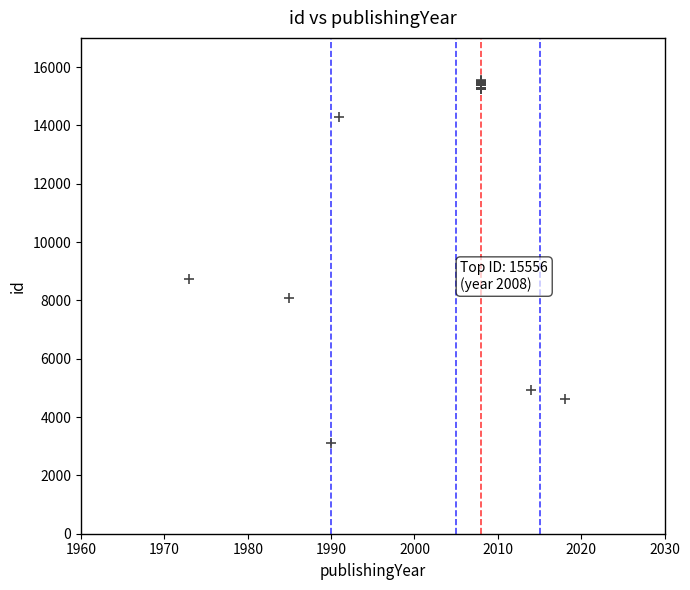

What Y value in the scatter plot is closest to 9334?

8730